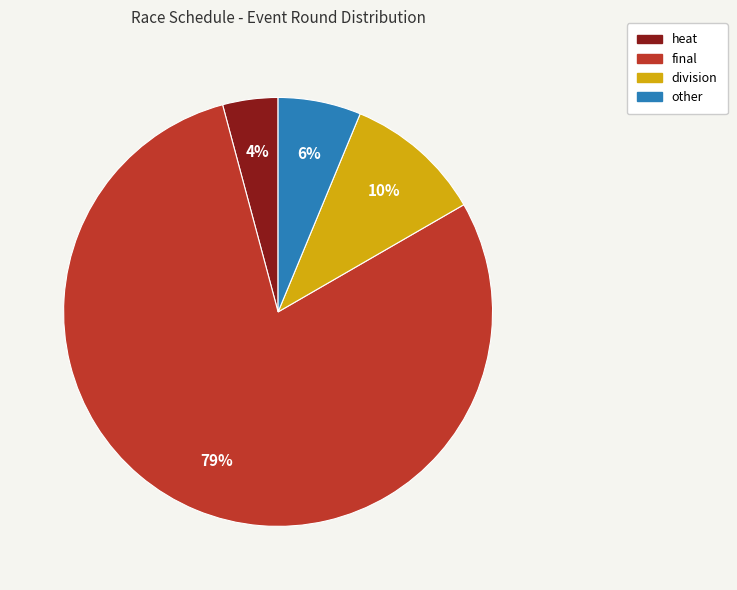

Combined, do division and final account for over 50%?

Yes